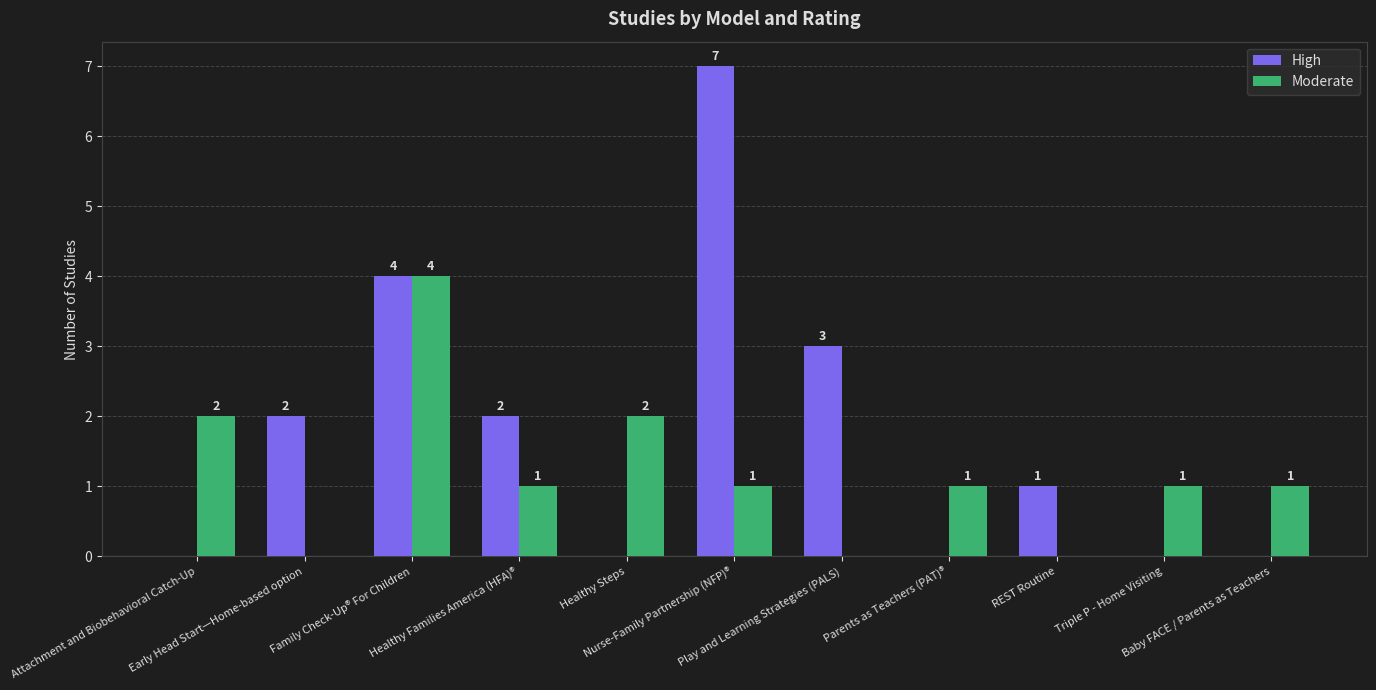

How many distinct data groups are displayed?

2